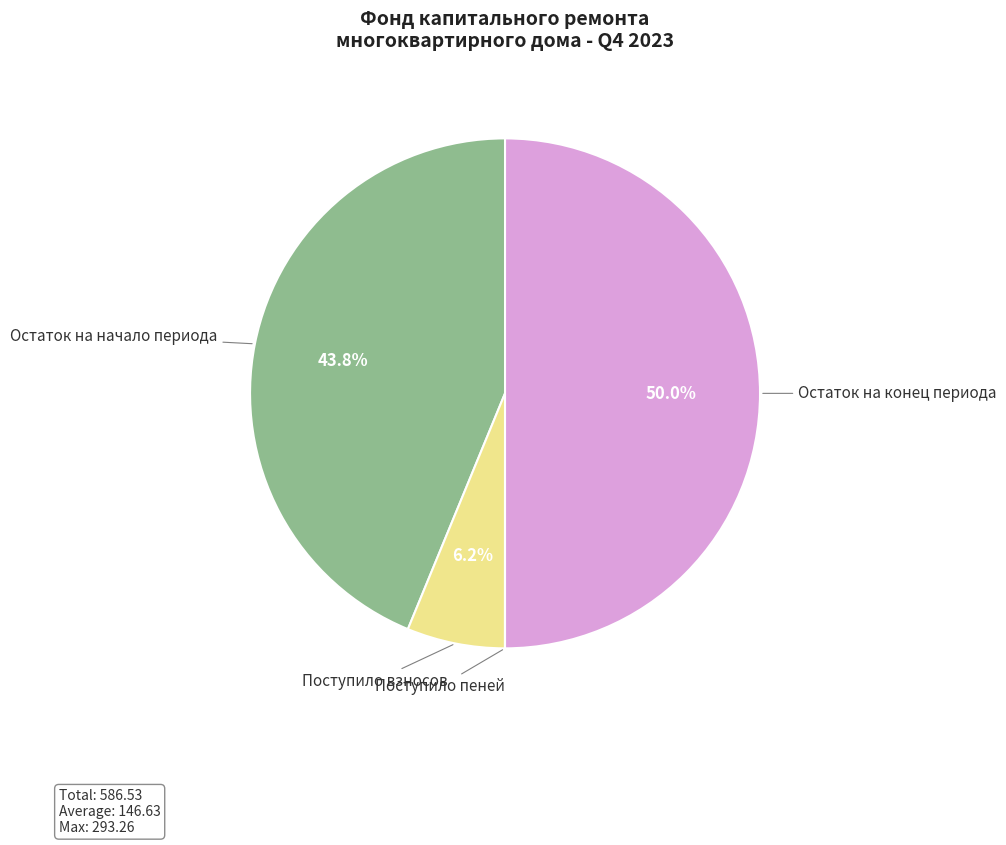

What percentage is NOT represented by Поступило взносов?

93.8%